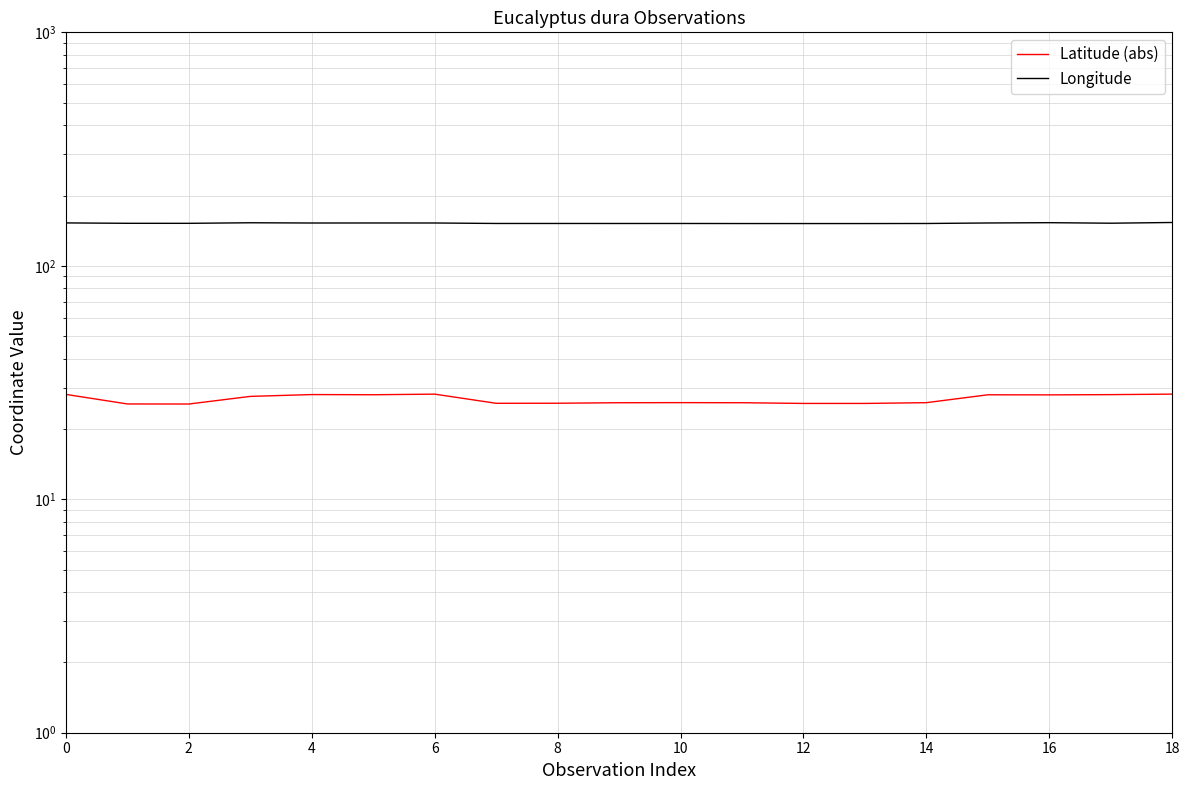

The value of Latitude (abs) at 13 is 14.9. True or false?

False